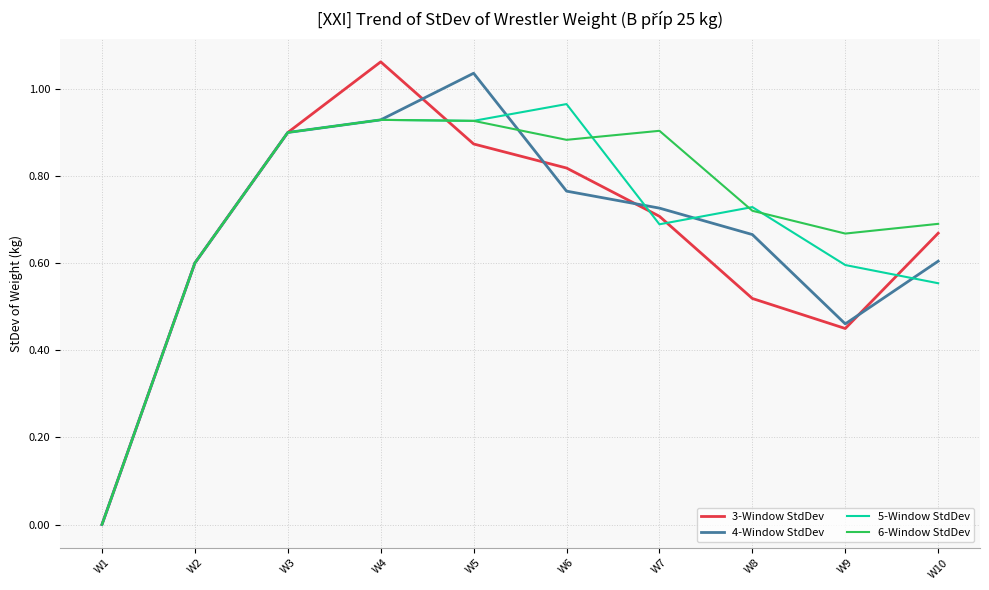

Which series changed the most between W5 and W9?

4-Window StdDev